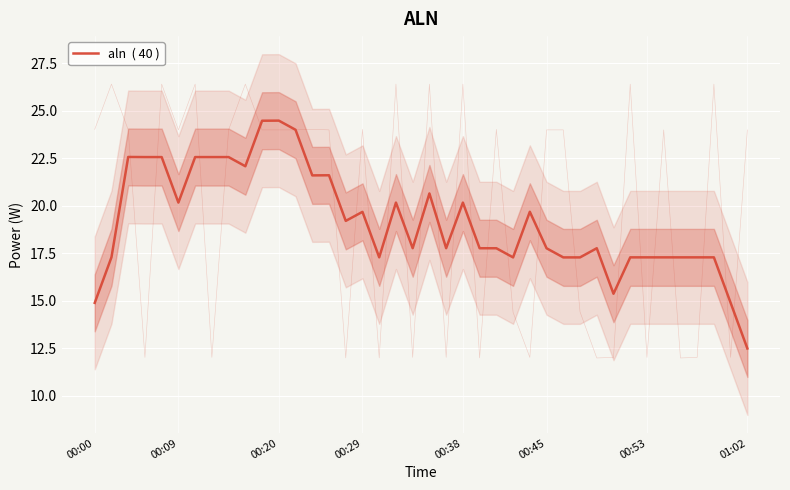

What is the average value?

19.2